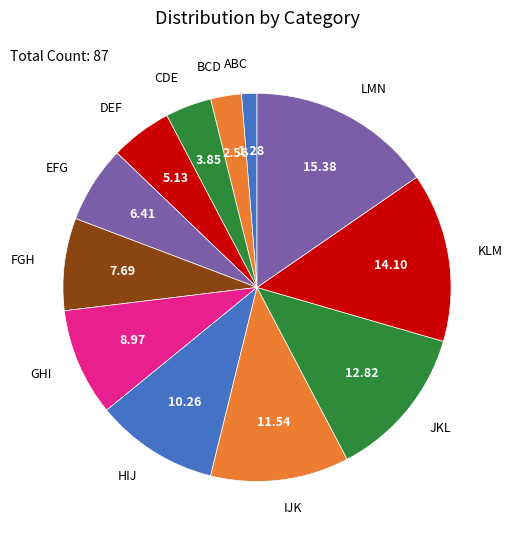

Is EFG the majority of the pie?

No